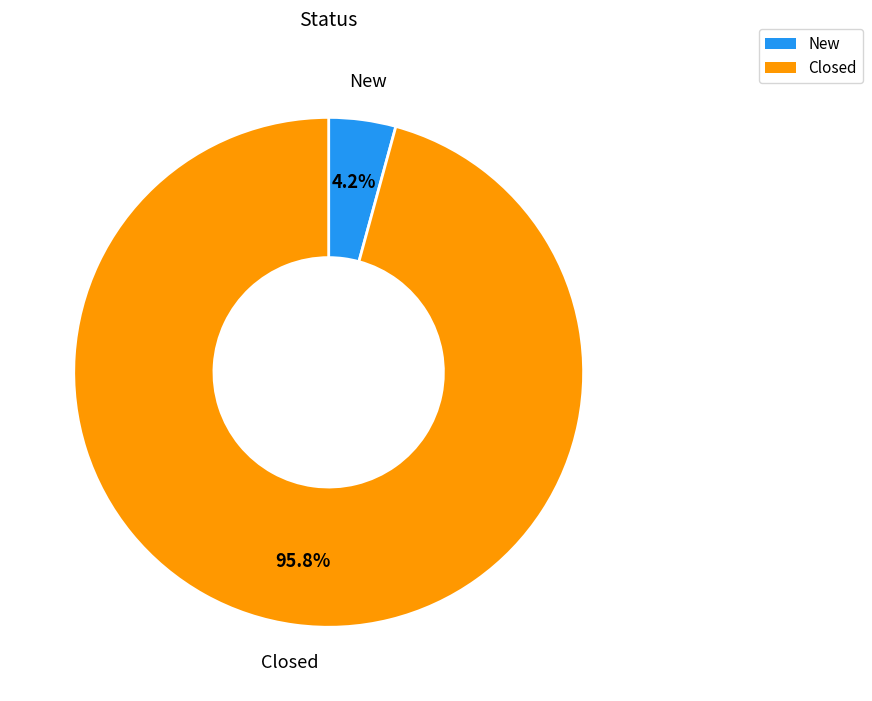

Is there a majority slice in this chart?

Yes